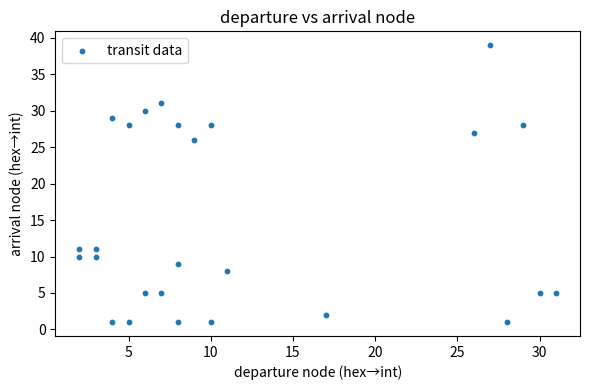

What is the range of Y values (max minus min)?

38